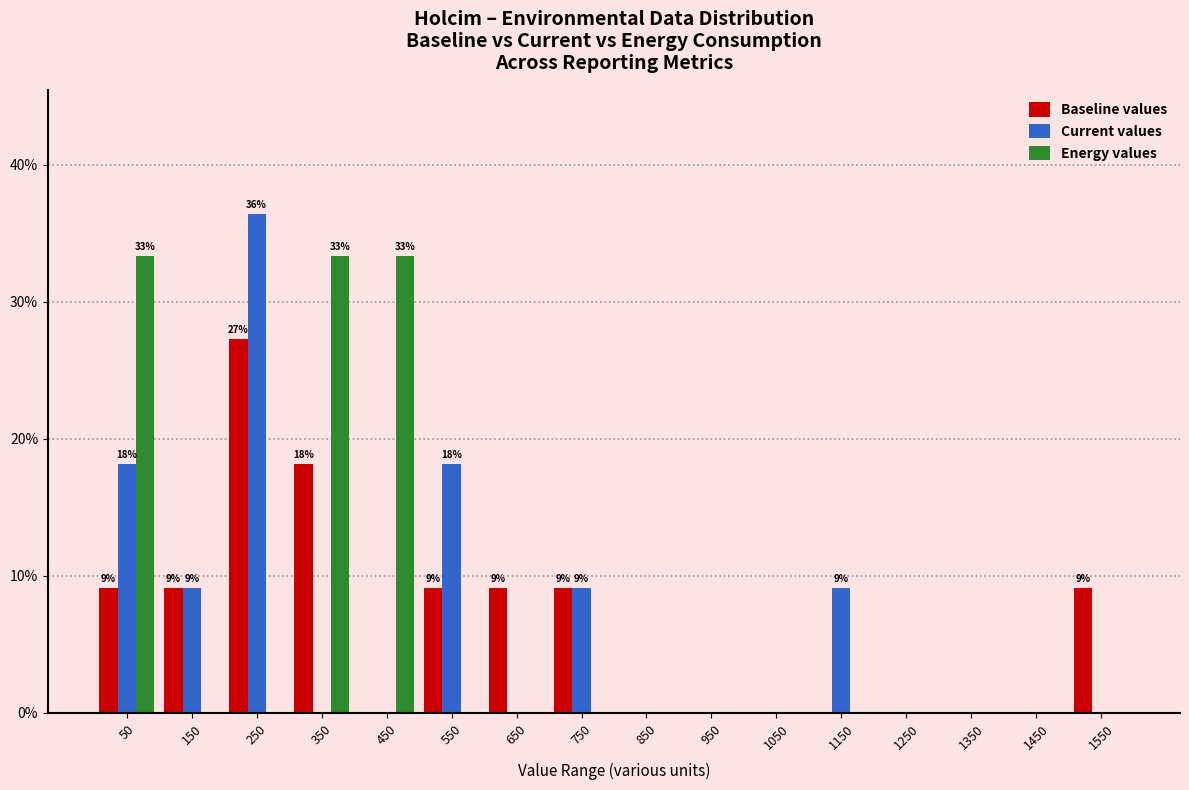

In the Baseline values series, which range on the x-axis has the tallest bar?

200 to 300